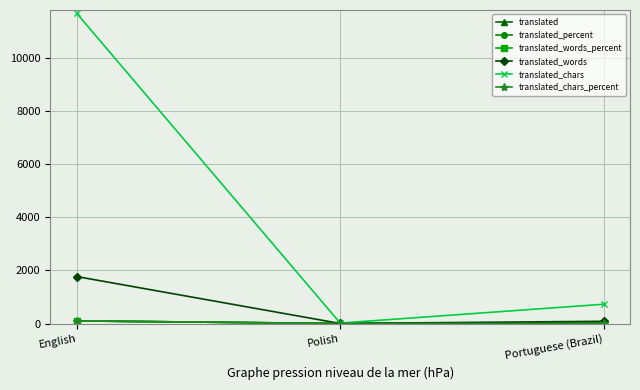

At which category is the sum across all series the highest?

English